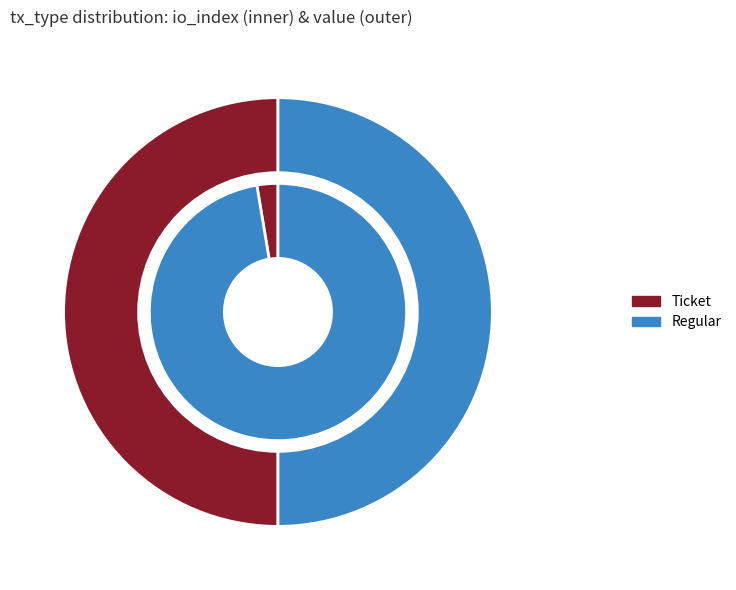

Is it true that io_index is 0% of the pie?

True